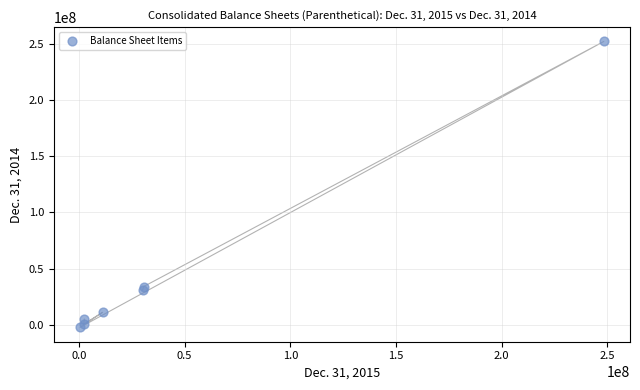

What is the range of X values (max minus min)?

247786800.8